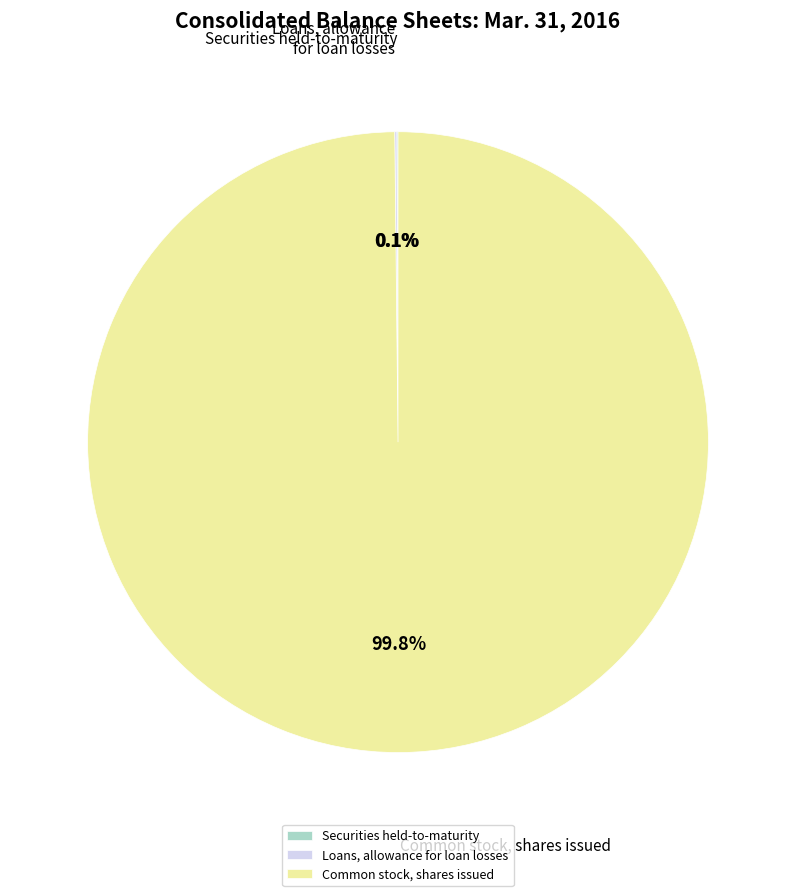

What is the largest slice in the pie chart?

Common stock, shares issued